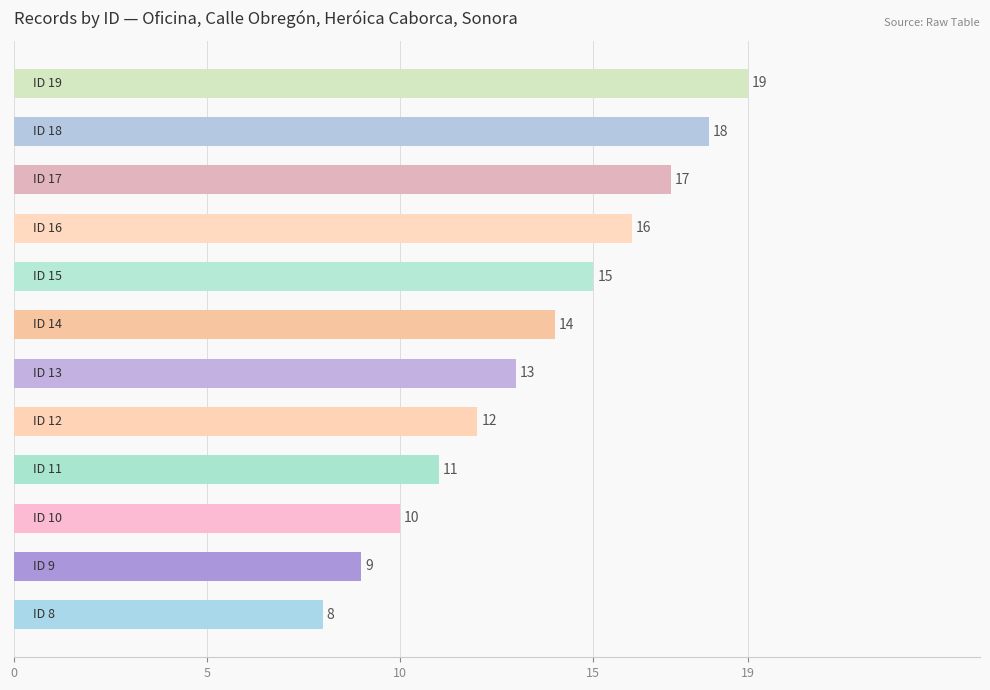

What is the maximum value shown in the chart?

19